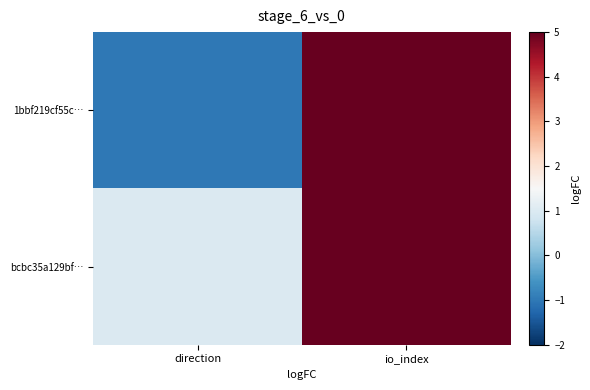

What is the minimum value shown in the chart?

-1